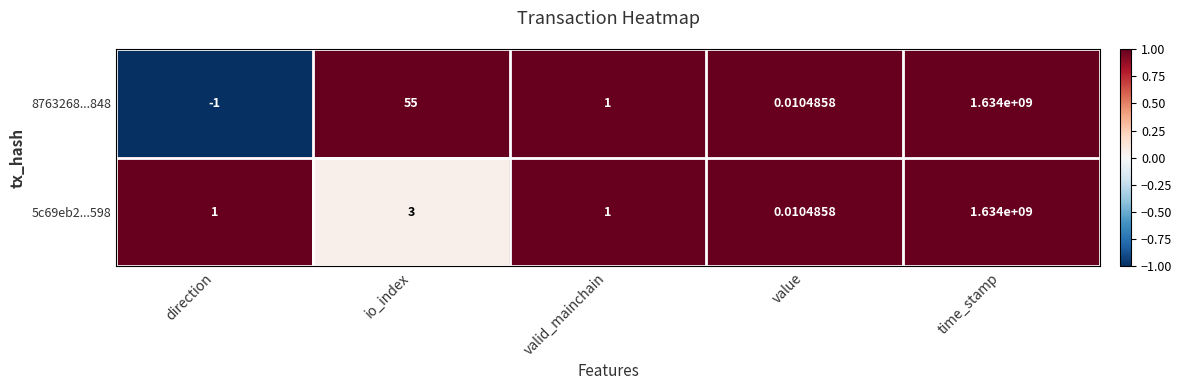

Which series has the largest range (max minus min)?

8763268...848